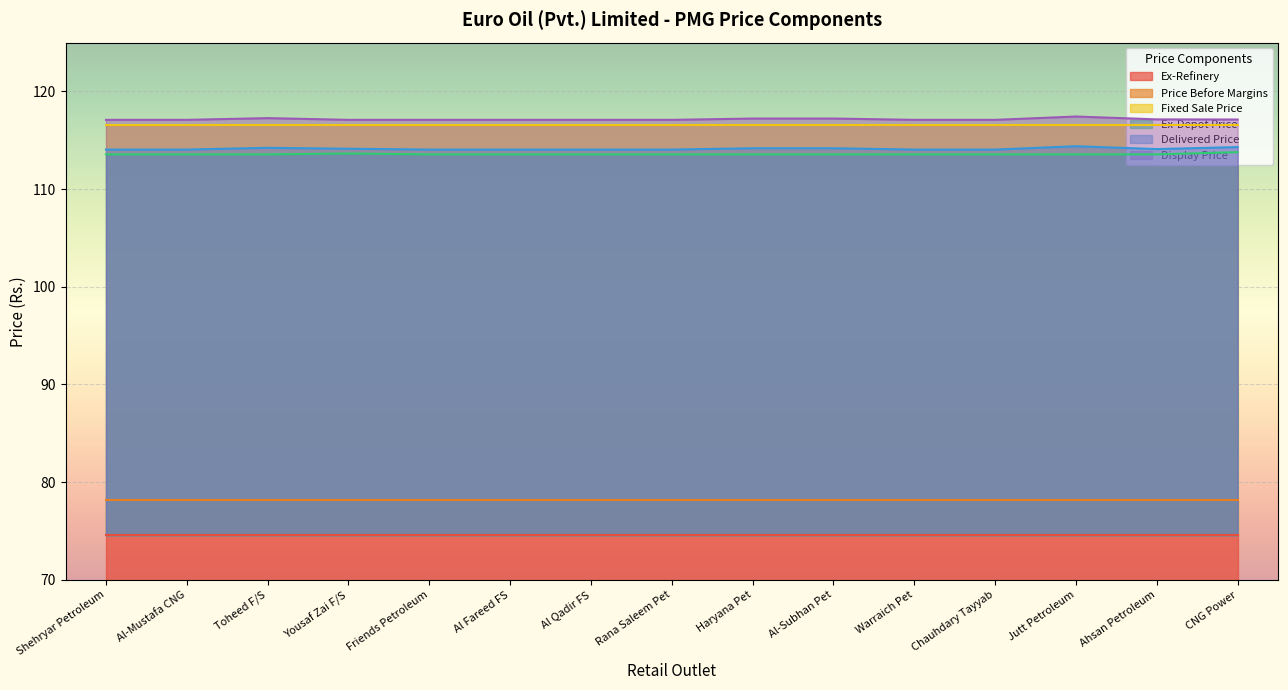

What is the difference between the second highest and minimum values in the Display Price series?

0.2